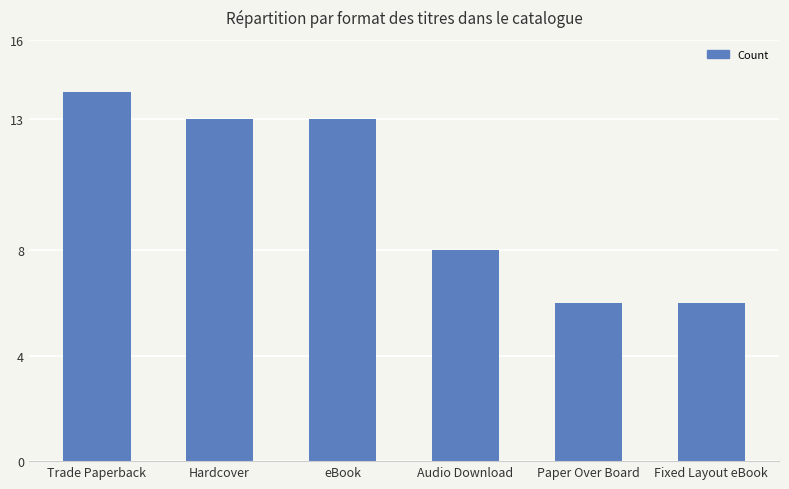

What is the difference between the maximum and minimum values?

8